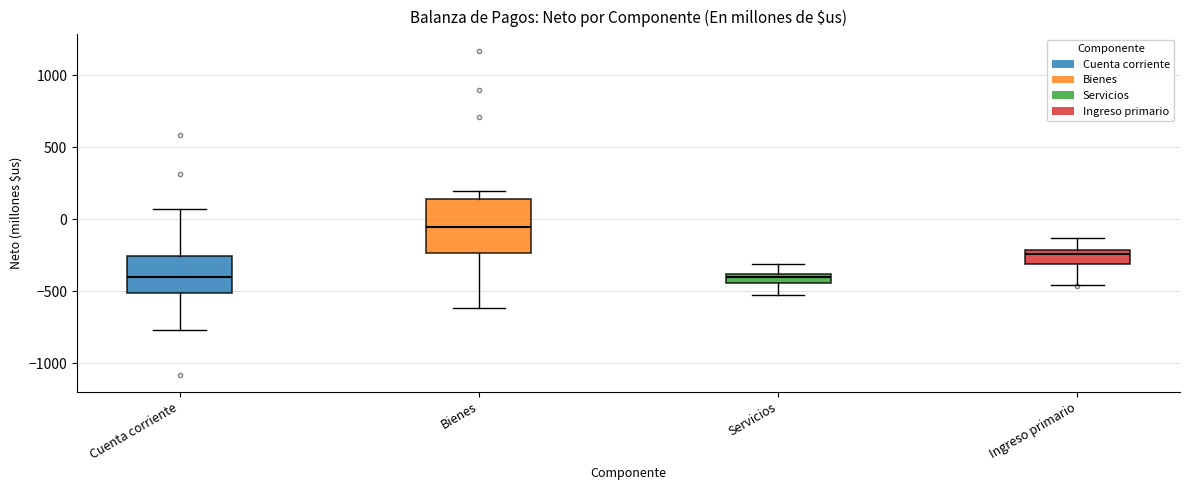

Where does the lower whisker of the box for Servicios end on the y-axis? The values are not printed on the chart, so give them approximately, as read against the axis.

-500